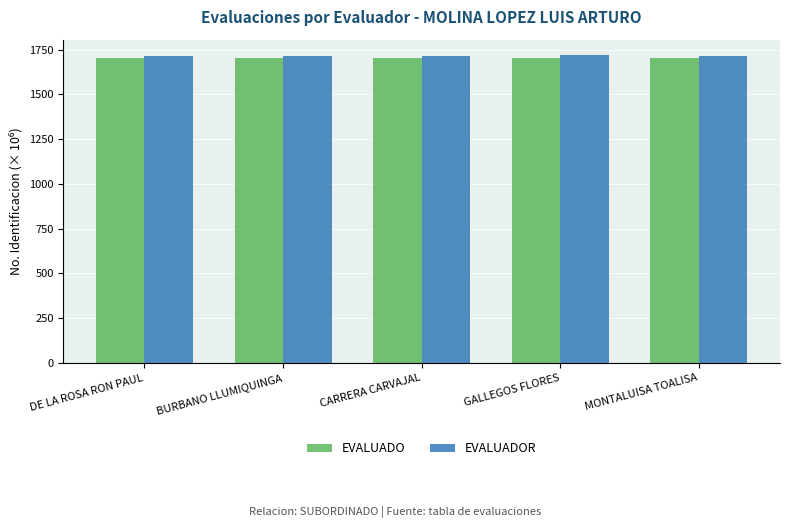

What is the approximate value of EVALUADO at BURBANO LLUMIQUINGA?

1704.5